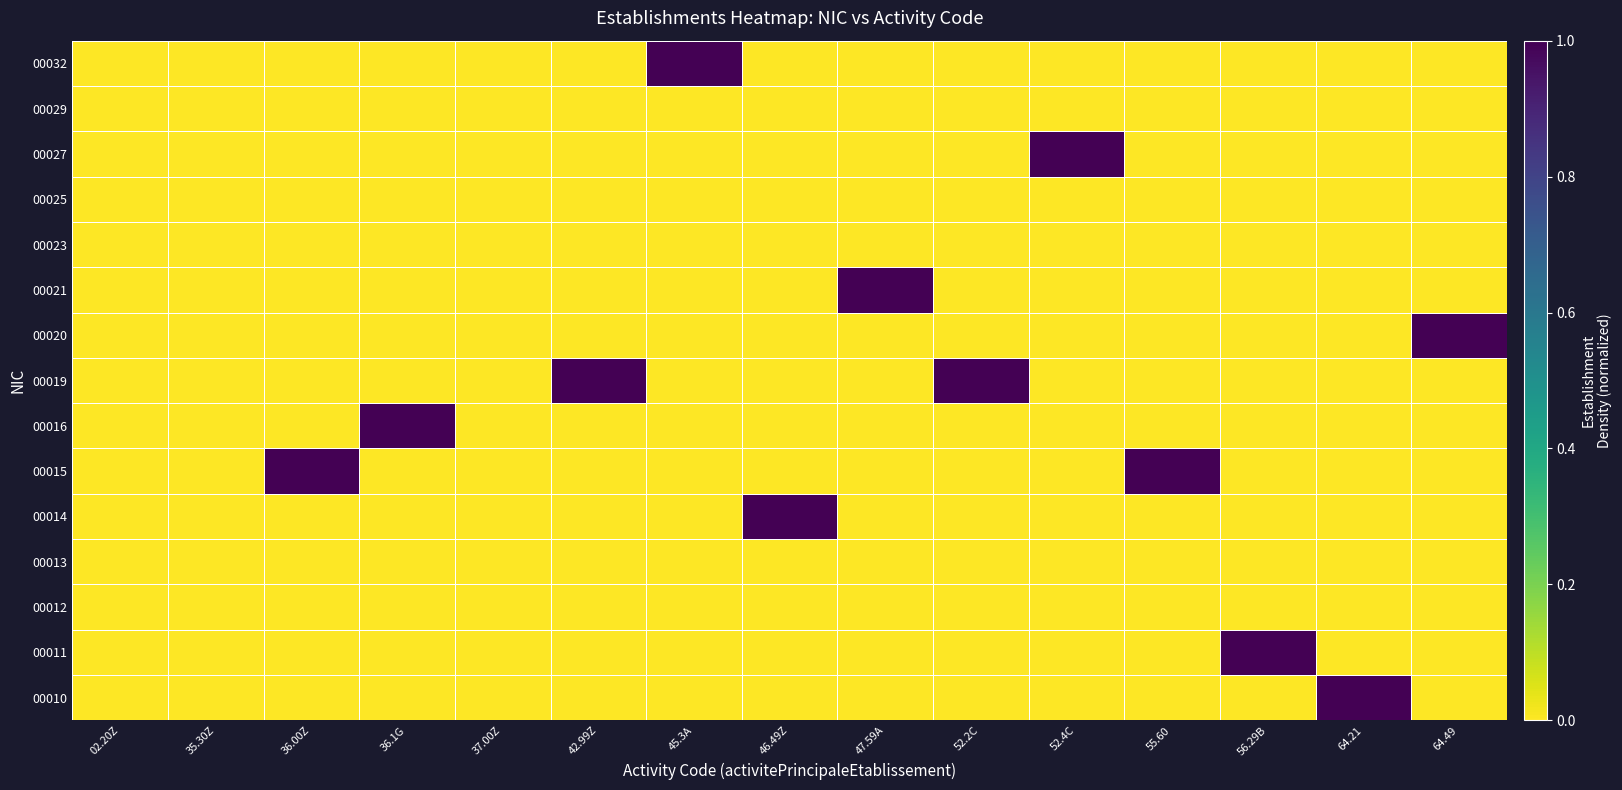

Reading left to right, list all the values displayed in this chart.

00010: 02.20Z=0	35.30Z=0	36.00Z=0	36.1G=0	37.00Z=0	42.99Z=0	45.3A=0	46.49Z=0	47.59A=0	52.2C=0	52.4C=0	55.60=0	56.29B=0	64.21=1	64.49=0
00011: 02.20Z=0	35.30Z=0	36.00Z=0	36.1G=0	37.00Z=0	42.99Z=0	45.3A=0	46.49Z=0	47.59A=0	52.2C=0	52.4C=0	55.60=0	56.29B=1	64.21=0	64.49=0
00012: 02.20Z=0	35.30Z=0	36.00Z=0	36.1G=0	37.00Z=0	42.99Z=0	45.3A=0	46.49Z=0	47.59A=0	52.2C=0	52.4C=0	55.60=0	56.29B=0	64.21=0	64.49=0
00013: 02.20Z=0	35.30Z=0	36.00Z=0	36.1G=0	37.00Z=0	42.99Z=0	45.3A=0	46.49Z=0	47.59A=0	52.2C=0	52.4C=0	55.60=0	56.29B=0	64.21=0	64.49=0
00014: 02.20Z=0	35.30Z=0	36.00Z=0	36.1G=0	37.00Z=0	42.99Z=0	45.3A=0	46.49Z=1	47.59A=0	52.2C=0	52.4C=0	55.60=0	56.29B=0	64.21=0	64.49=0
00015: 02.20Z=0	35.30Z=0	36.00Z=1	36.1G=0	37.00Z=0	42.99Z=0	45.3A=0	46.49Z=0	47.59A=0	52.2C=0	52.4C=0	55.60=1	56.29B=0	64.21=0	64.49=0
00016: 02.20Z=0	35.30Z=0	36.00Z=0	36.1G=1	37.00Z=0	42.99Z=0	45.3A=0	46.49Z=0	47.59A=0	52.2C=0	52.4C=0	55.60=0	56.29B=0	64.21=0	64.49=0
00019: 02.20Z=0	35.30Z=0	36.00Z=0	36.1G=0	37.00Z=0	42.99Z=1	45.3A=0	46.49Z=0	47.59A=0	52.2C=1	52.4C=0	55.60=0	56.29B=0	64.21=0	64.49=0
00020: 02.20Z=0	35.30Z=0	36.00Z=0	36.1G=0	37.00Z=0	42.99Z=0	45.3A=0	46.49Z=0	47.59A=0	52.2C=0	52.4C=0	55.60=0	56.29B=0	64.21=0	64.49=1
00021: 02.20Z=0	35.30Z=0	36.00Z=0	36.1G=0	37.00Z=0	42.99Z=0	45.3A=0	46.49Z=0	47.59A=1	52.2C=0	52.4C=0	55.60=0	56.29B=0	64.21=0	64.49=0
00023: 02.20Z=0	35.30Z=0	36.00Z=0	36.1G=0	37.00Z=0	42.99Z=0	45.3A=0	46.49Z=0	47.59A=0	52.2C=0	52.4C=0	55.60=0	56.29B=0	64.21=0	64.49=0
00025: 02.20Z=0	35.30Z=0	36.00Z=0	36.1G=0	37.00Z=0	42.99Z=0	45.3A=0	46.49Z=0	47.59A=0	52.2C=0	52.4C=0	55.60=0	56.29B=0	64.21=0	64.49=0
00027: 02.20Z=0	35.30Z=0	36.00Z=0	36.1G=0	37.00Z=0	42.99Z=0	45.3A=0	46.49Z=0	47.59A=0	52.2C=0	52.4C=1	55.60=0	56.29B=0	64.21=0	64.49=0
00029: 02.20Z=0	35.30Z=0	36.00Z=0	36.1G=0	37.00Z=0	42.99Z=0	45.3A=0	46.49Z=0	47.59A=0	52.2C=0	52.4C=0	55.60=0	56.29B=0	64.21=0	64.49=0
00032: 02.20Z=0	35.30Z=0	36.00Z=0	36.1G=0	37.00Z=0	42.99Z=0	45.3A=1	46.49Z=0	47.59A=0	52.2C=0	52.4C=0	55.60=0	56.29B=0	64.21=0	64.49=0